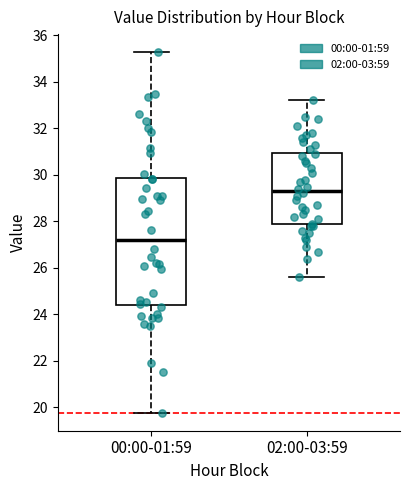

Reading left to right, read every box against the y-axis: the position of its median line, the range the box covers, and the ends of its whiskers. The values are not printed on the chart, so give them approximately, as read against the axis.

00:00-01:59: median 27.2, box 24.4 to 29.8, whiskers 19.8 to 35.2
02:00-03:59: median 29.4, box 27.8 to 31.0, whiskers 25.6 to 33.2